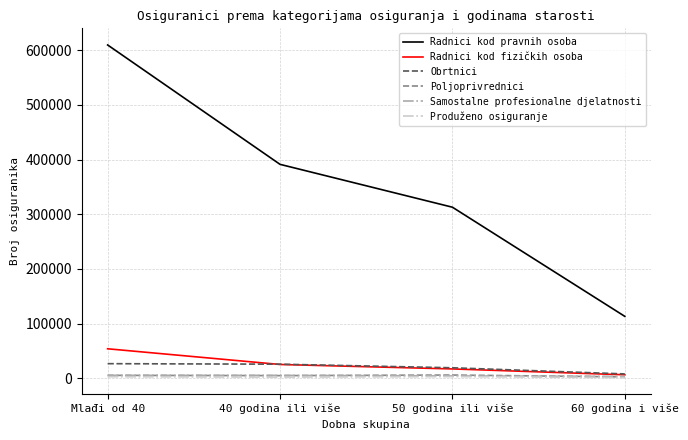

What is the minimum value for Produženo osiguranje?

1174